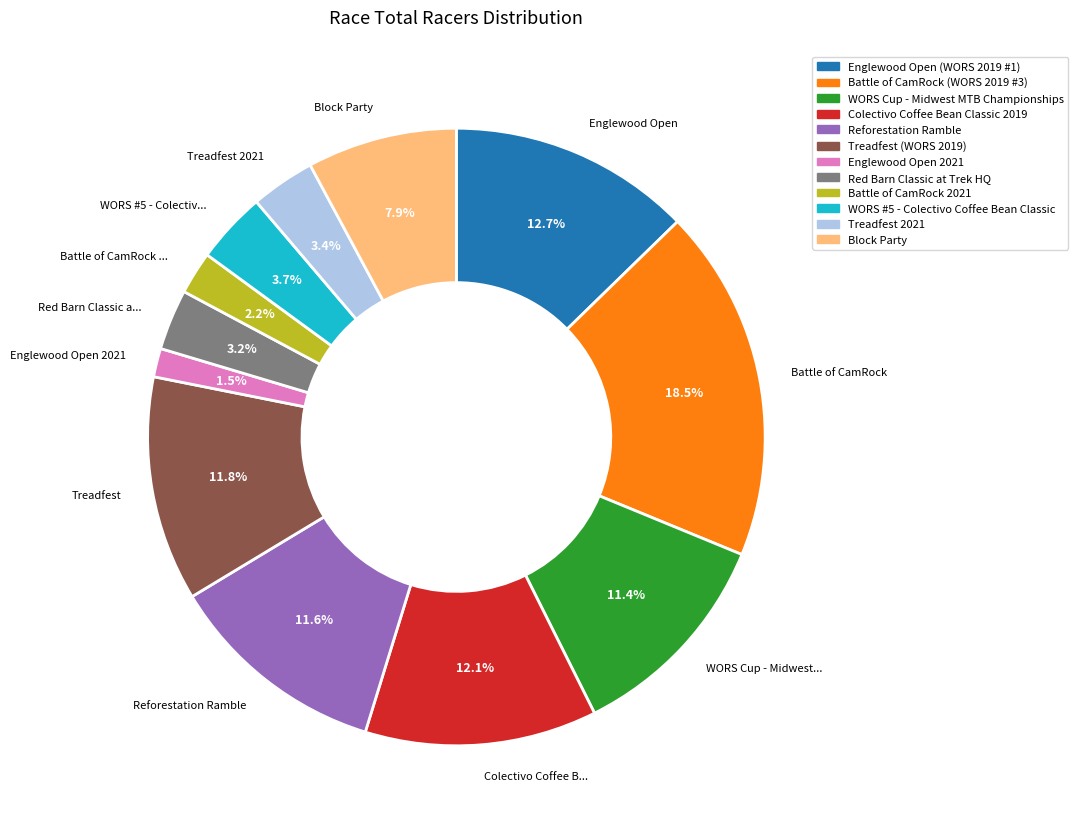

What percentage is the Reforestation Ramble slice, to the nearest percent?

12%